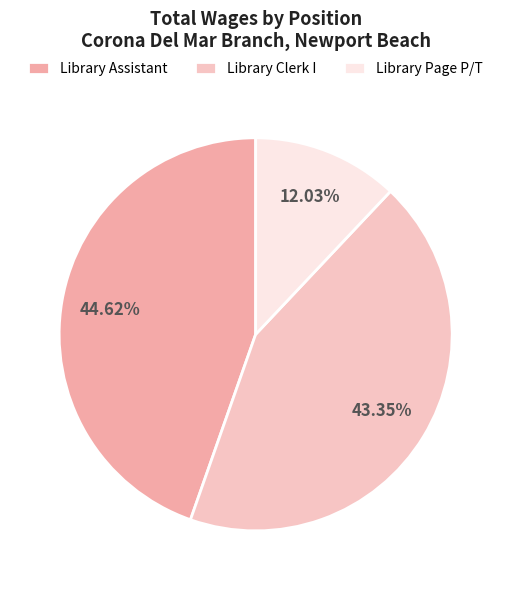

Rank the categories by value from highest to lowest.

Library Assistant, Library Clerk I, Library Page P/T